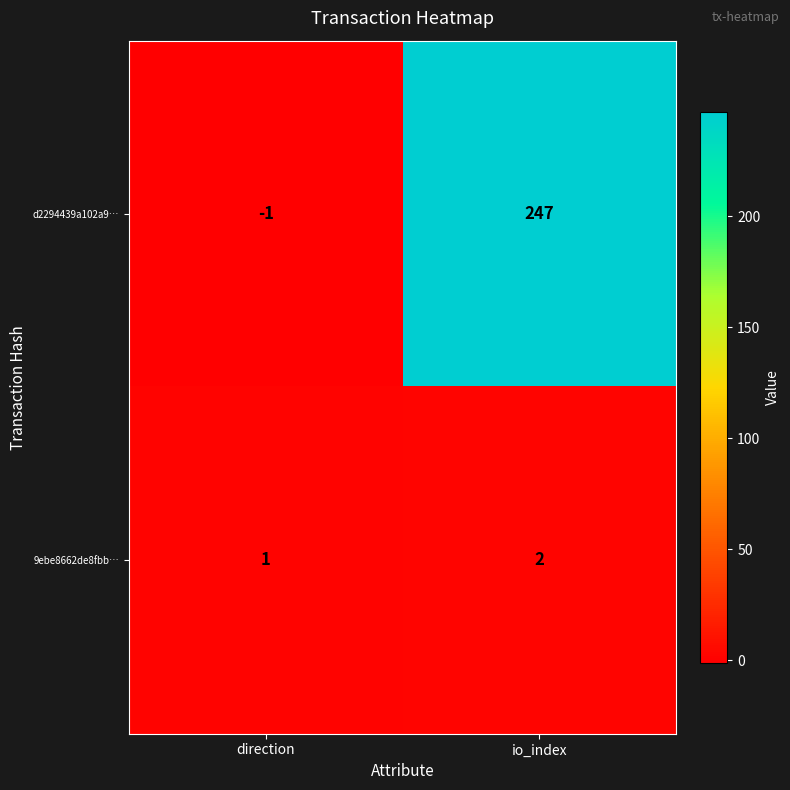

Reading left to right, transcribe all the data shown in this chart.

d2294439a102a9…: -1	247
9ebe8662de8fbb…: 1	2